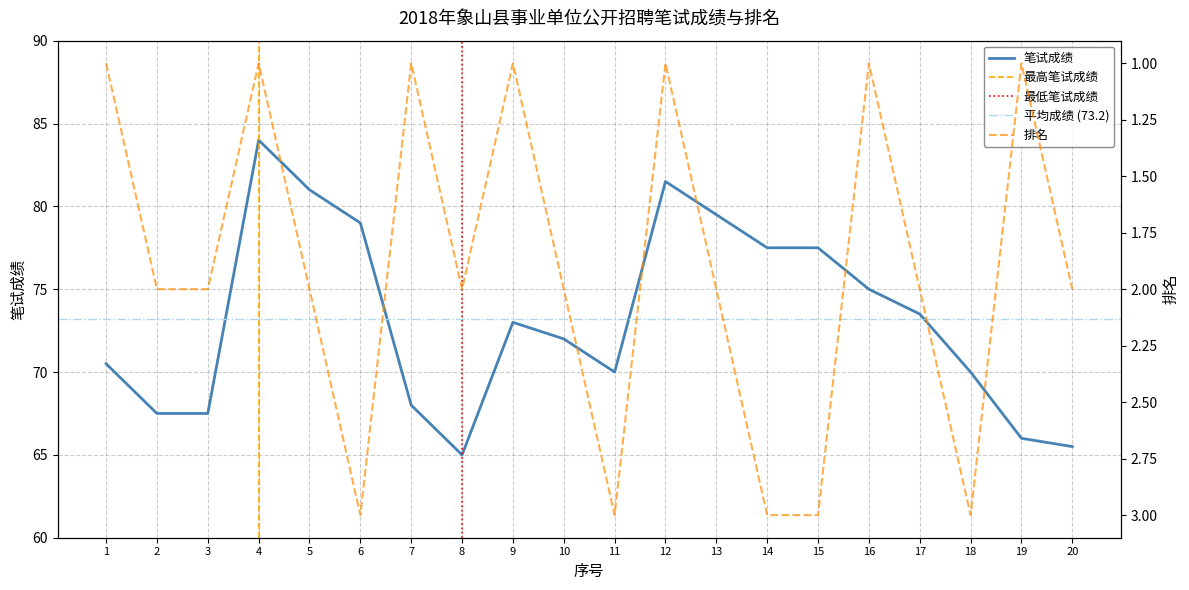

Count the number of data series in this chart.

2